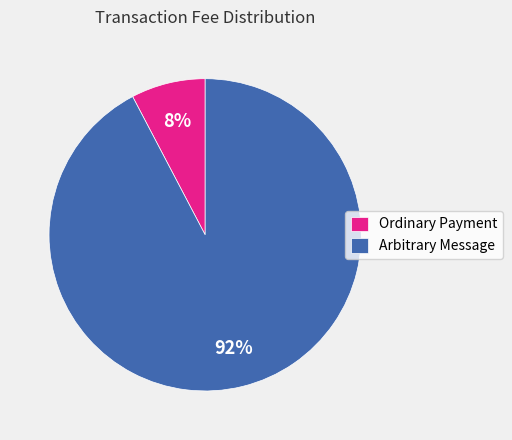

What is the smallest slice in the pie chart?

Ordinary Payment